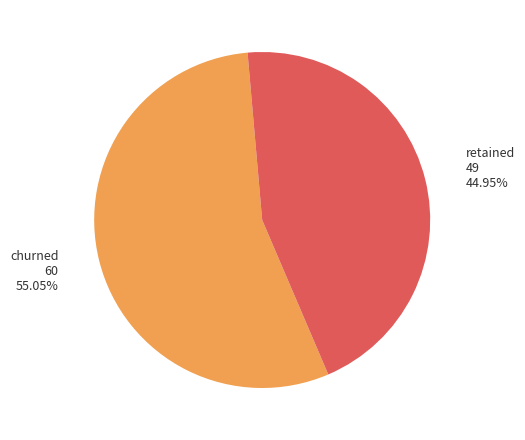

Is the sum of retained and churned greater than half?

Yes